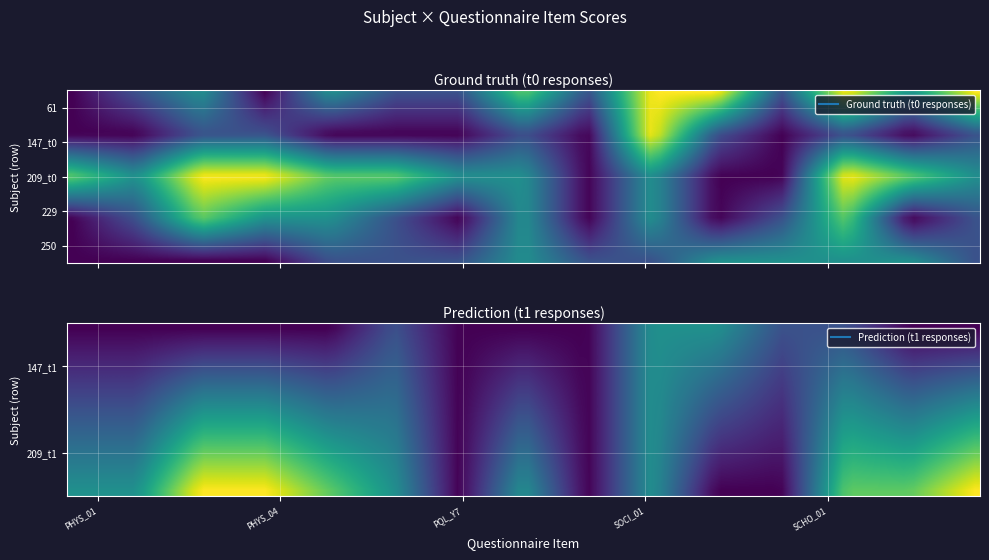

At which category is the sum across all series the highest?

SCHO_01